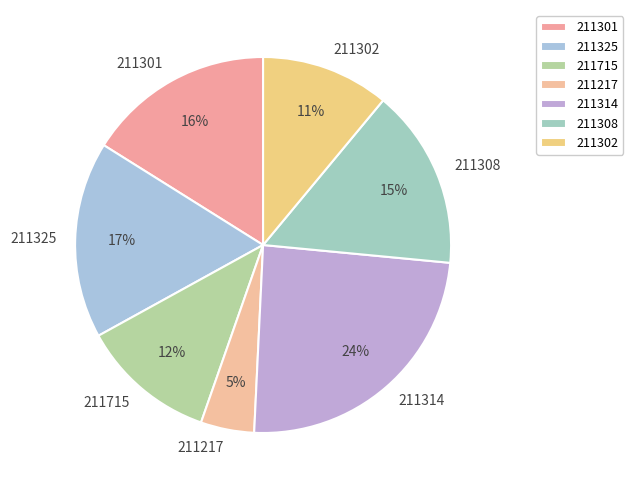

Is there any slice that represents more than half of the pie?

No